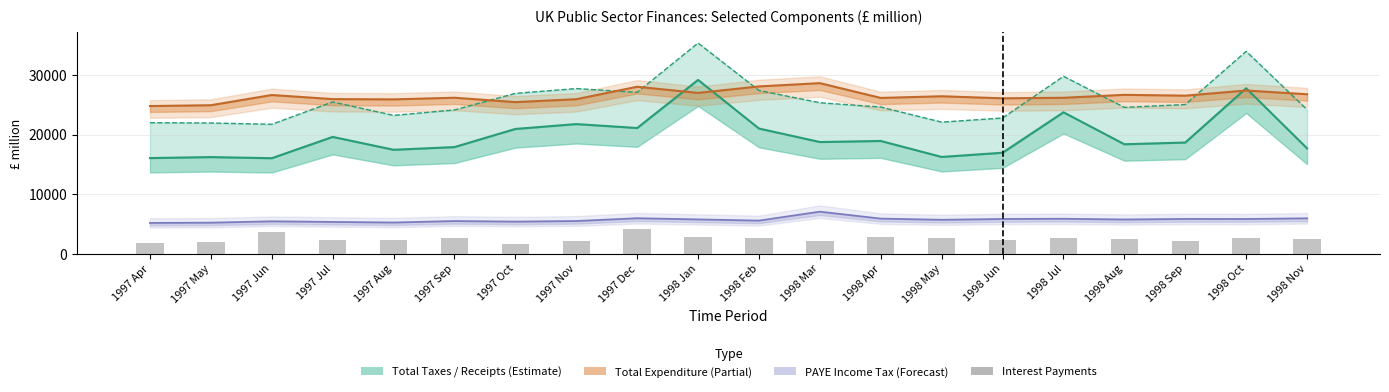

Is it true that the value at 1997 Oct is 1587?

True